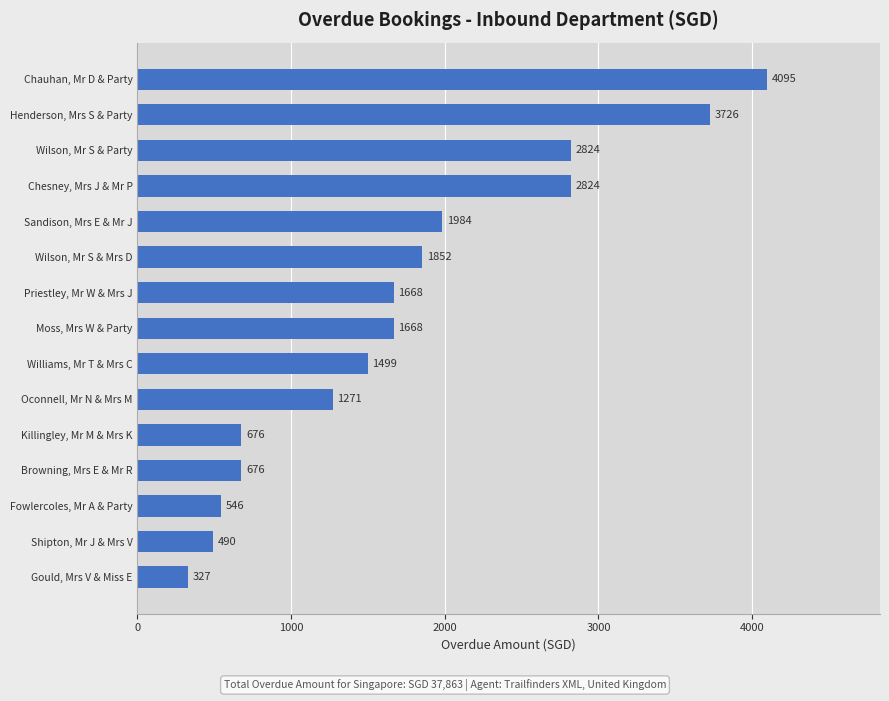

What is the difference between the maximum and minimum values?

3768